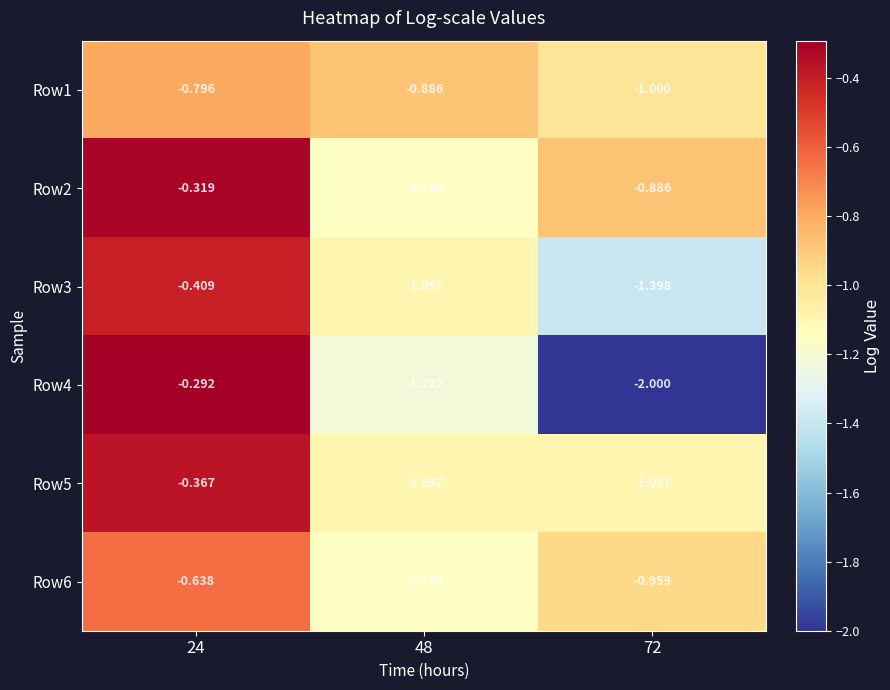

Is the value of Row2 at 48 greater than the value of Row4 at 72?

Yes